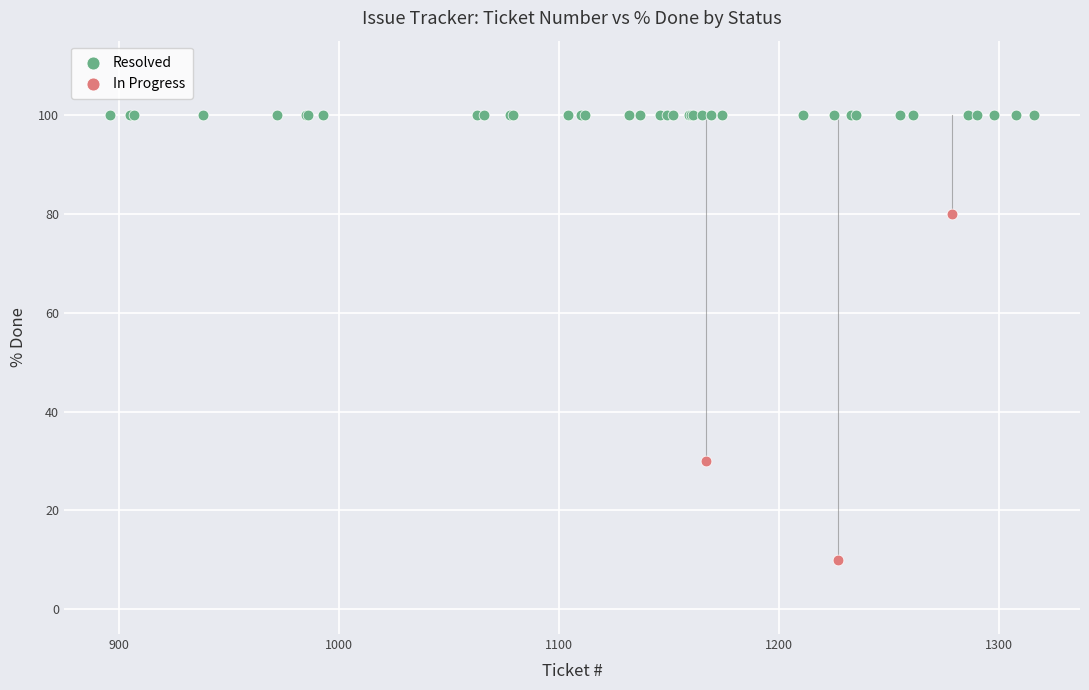

Which series reaches the minimum Y coordinate?

In Progress